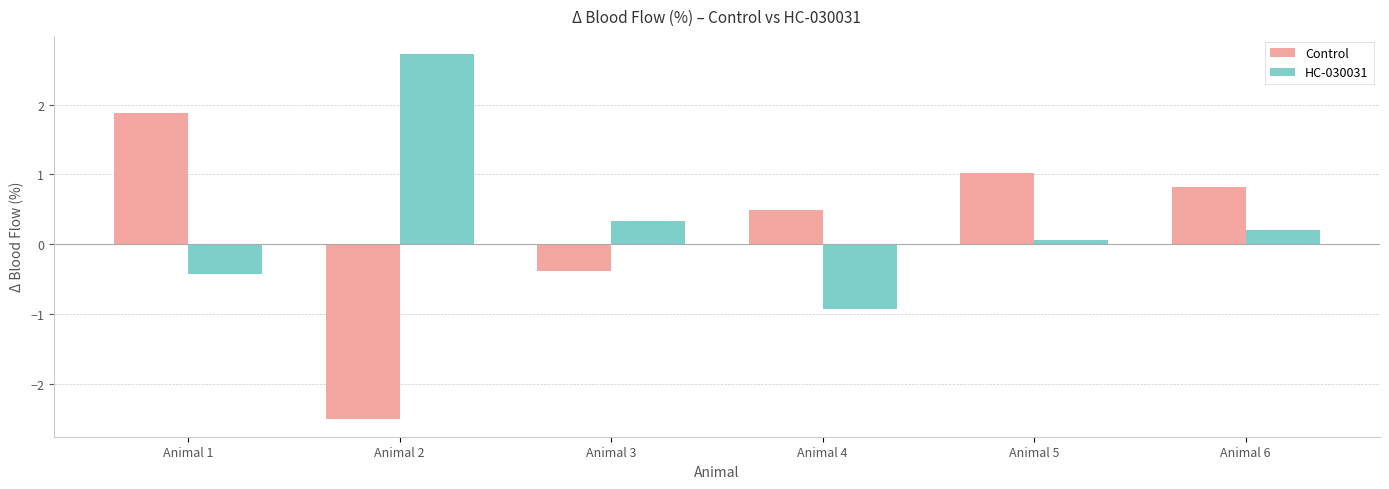

List the series in order of their peak value, lowest first.

Control, HC-030031